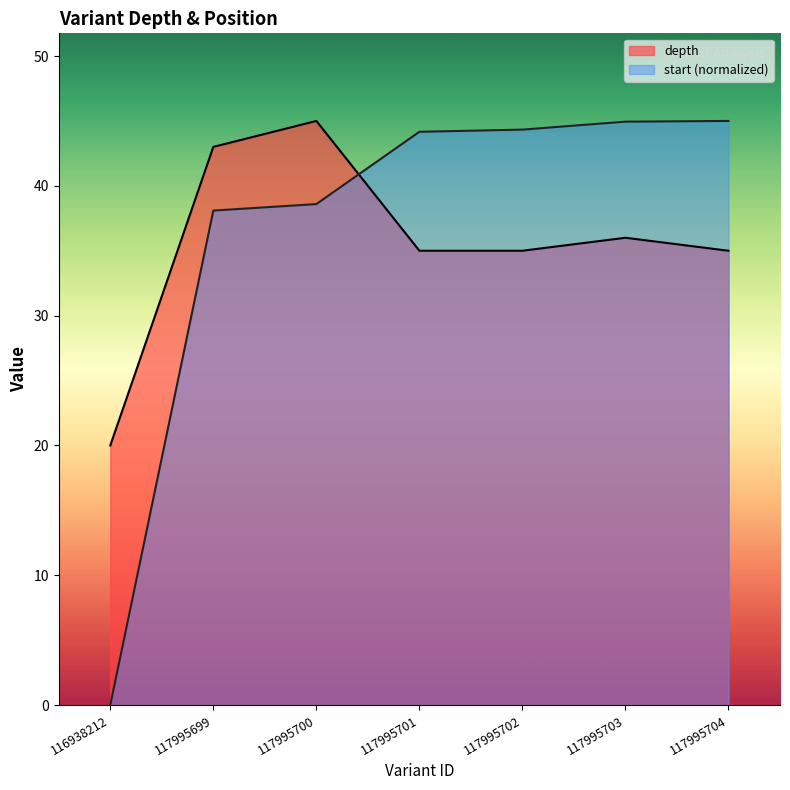

True or false: start has more than 0 interior local peaks.

False